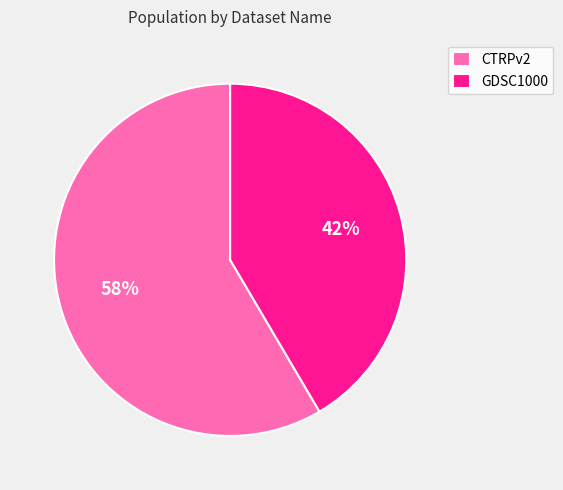

Is there a majority slice in this chart?

Yes